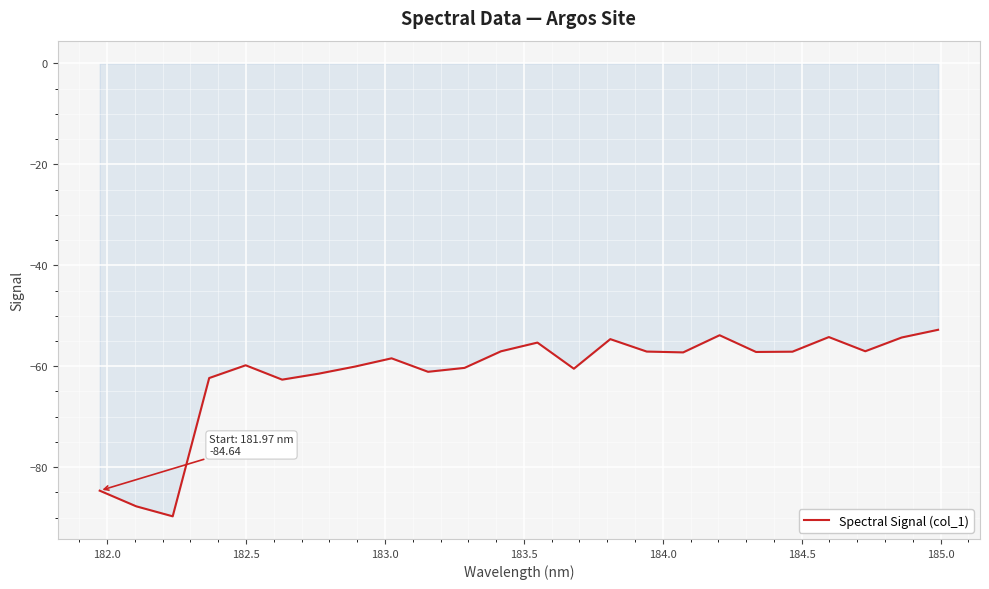

What is the difference between the maximum and minimum values?

36.9